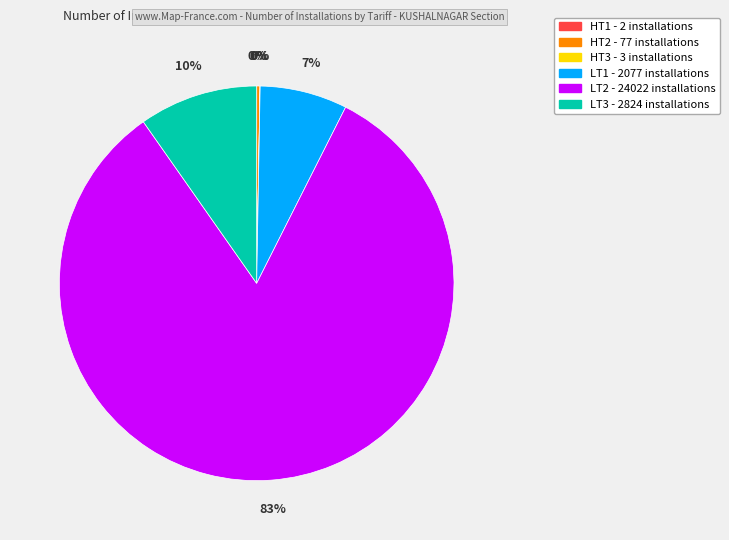

To the nearest percent, what is the difference between the LT2 and LT1 slice percentages?

76%